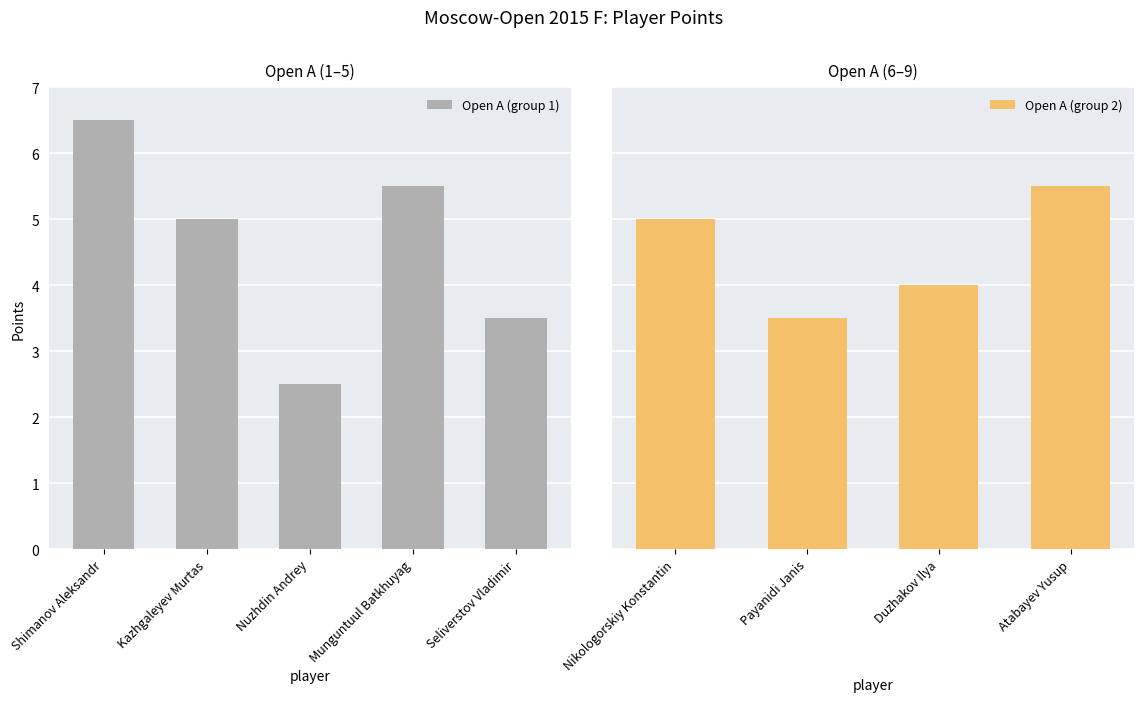

What is the greatest value displayed?

6.5